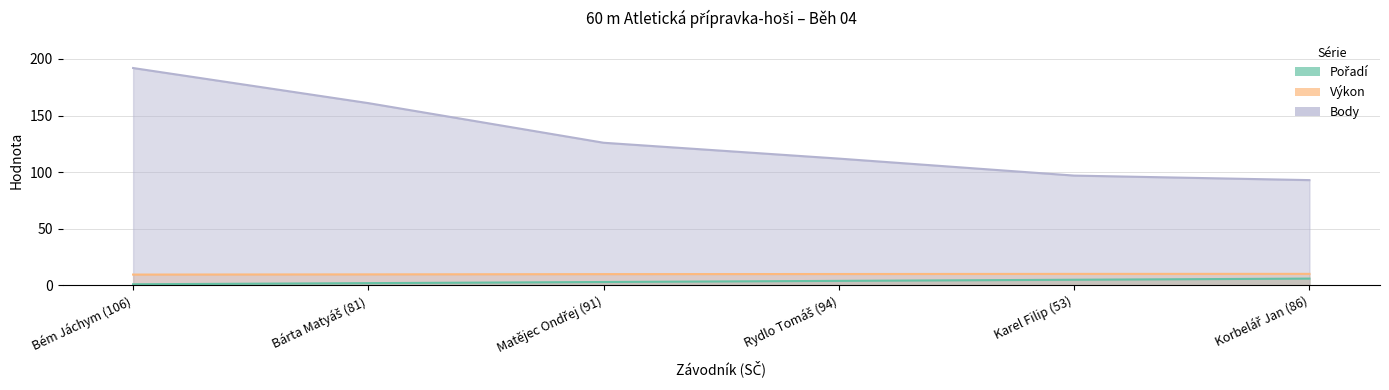

Does the chart have visible grid lines?

Yes